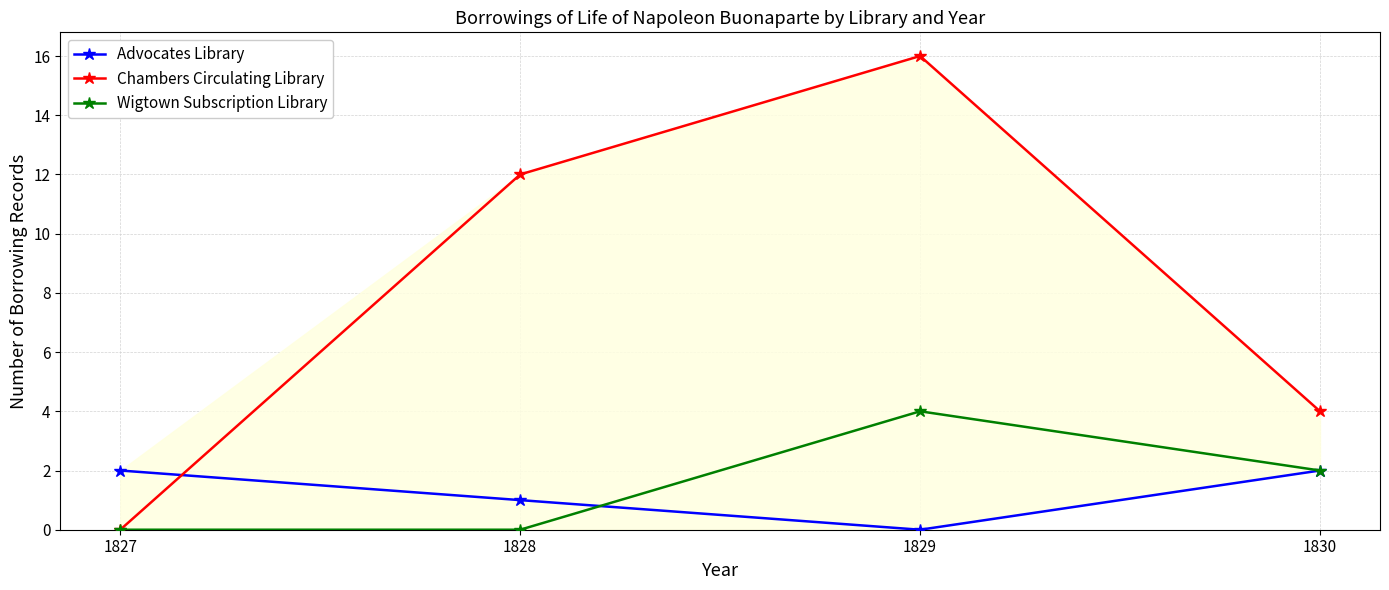

True or false: Chambers Circulating Library has a value of 7 at 1830.

False